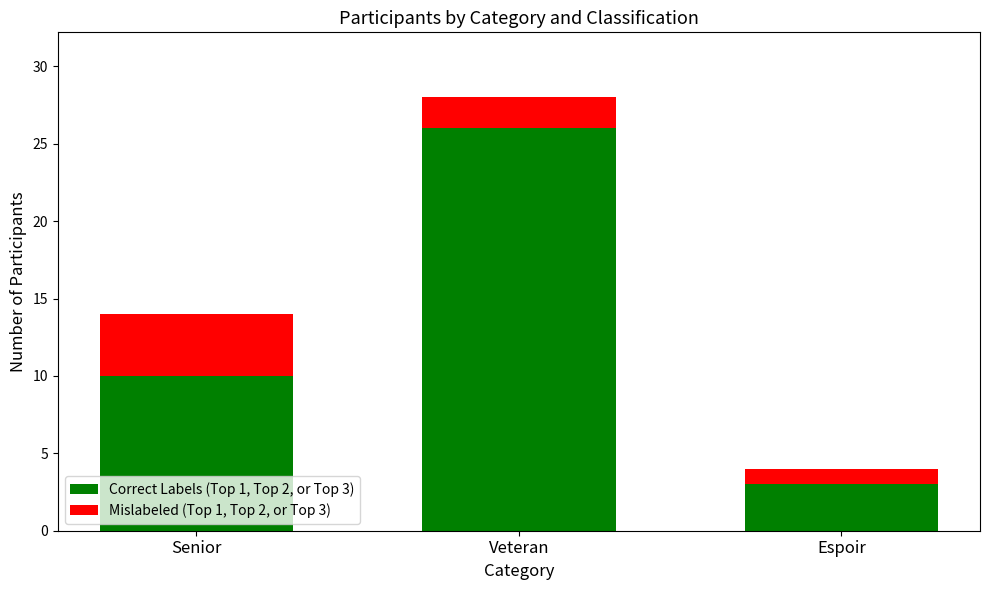

Which category has the highest value in the Correct Labels (Top 1, Top 2, or Top 3) series?

Veteran